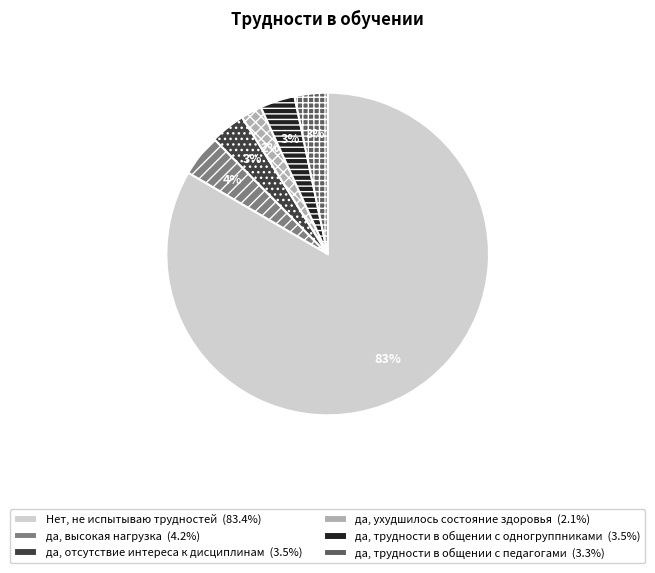

The да, отсутствие интереса к дисциплинам slice represents 11% of the pie. True or false?

False